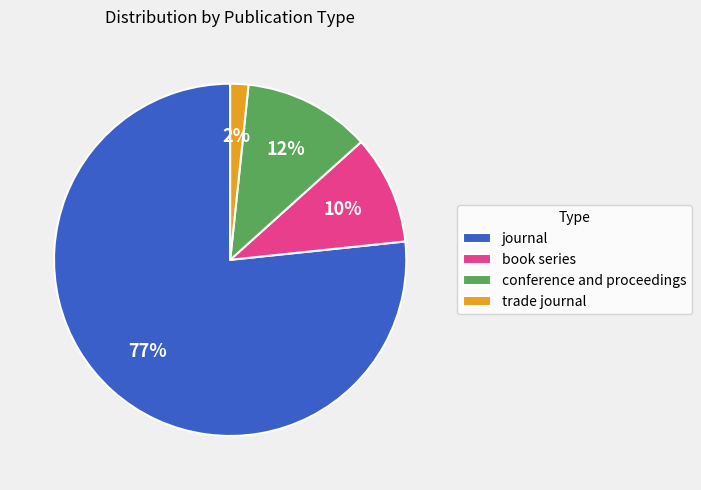

Is it true that trade journal is 12% of the pie?

False